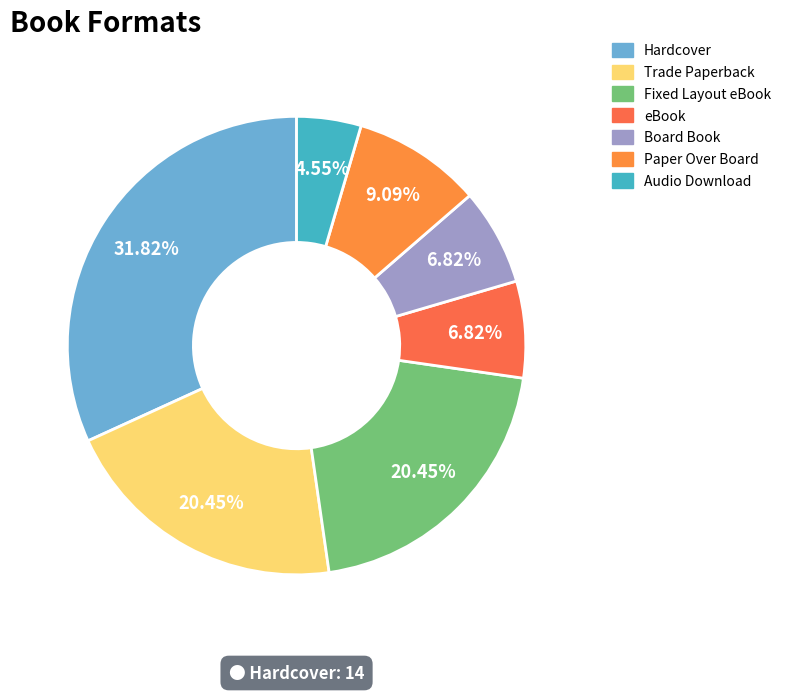

To the nearest percent, what is the difference between the Paper Over Board and Fixed Layout eBook slice percentages?

11%